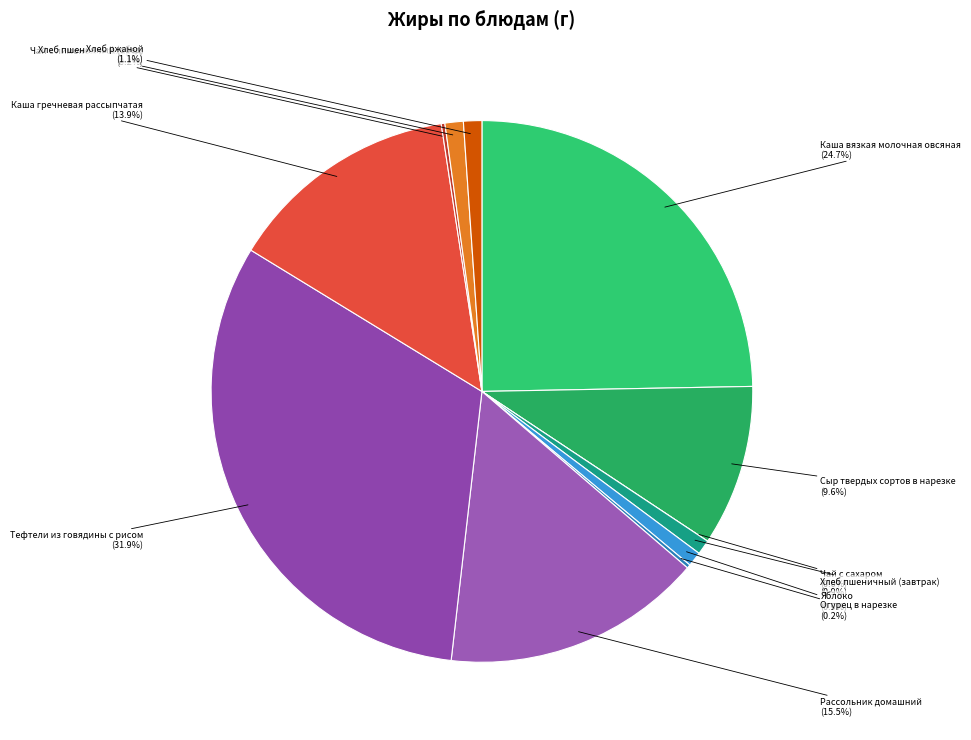

What is the smallest slice in the pie chart?

Чай с сахаром